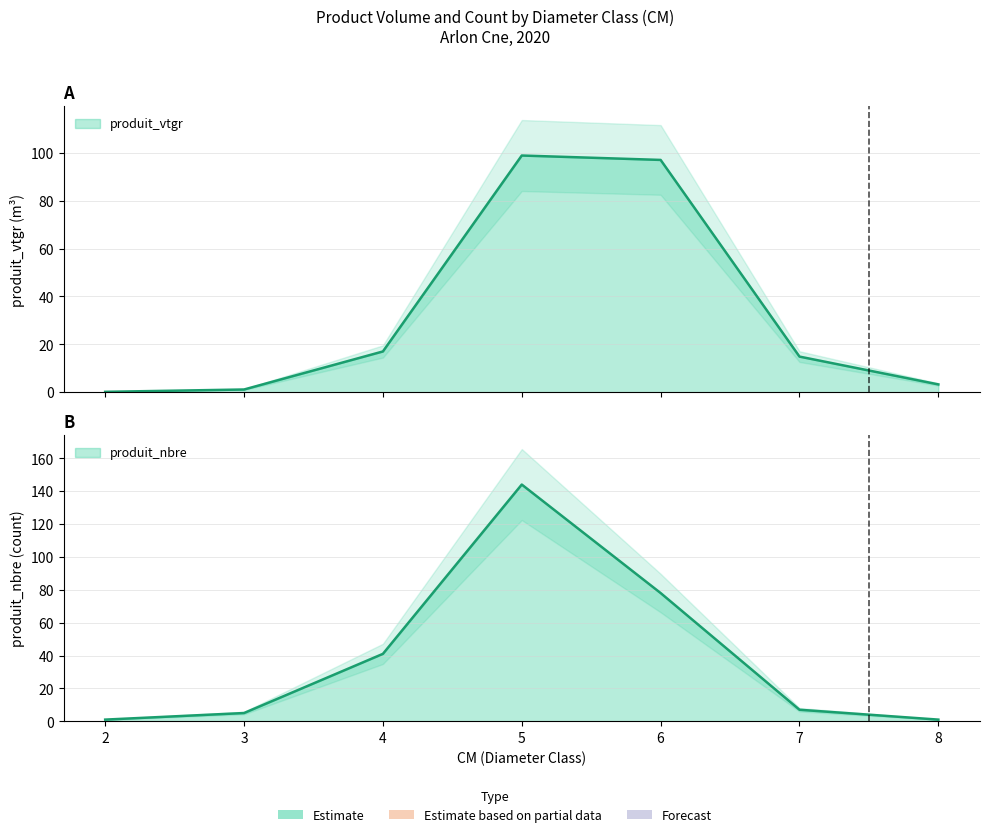

What is the minimum value for produit_nbre?

1.0